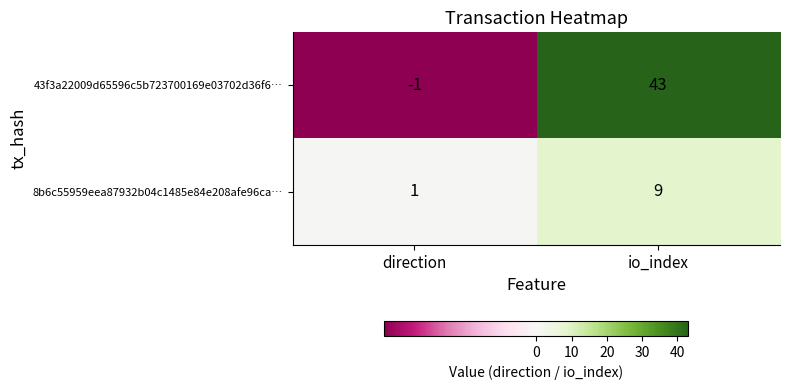

Reading left to right, what are all the values shown in this chart?

43f3a22009d65596c5b723700169e03702d36f6…: direction=-1	io_index=43
8b6c55959eea87932b04c1485e84e208afe96ca…: direction=1	io_index=9